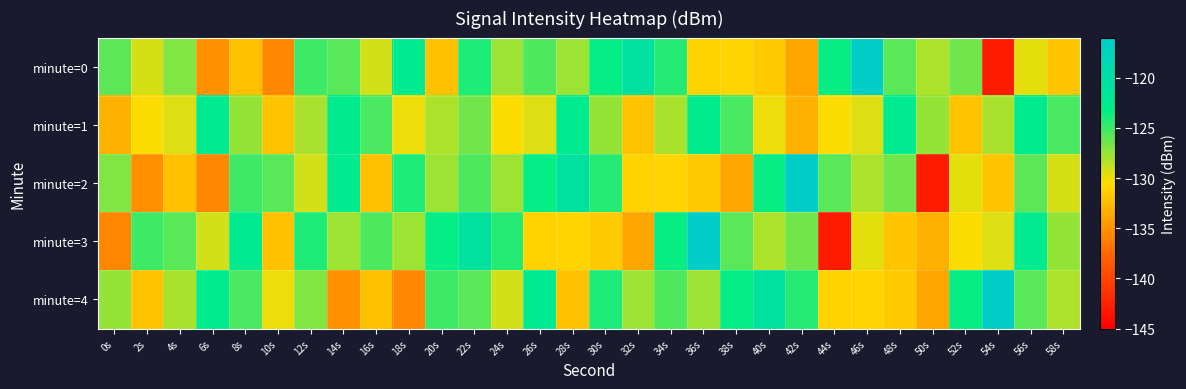

Between 22s and 26s, which series saw the biggest shift?

minute=3